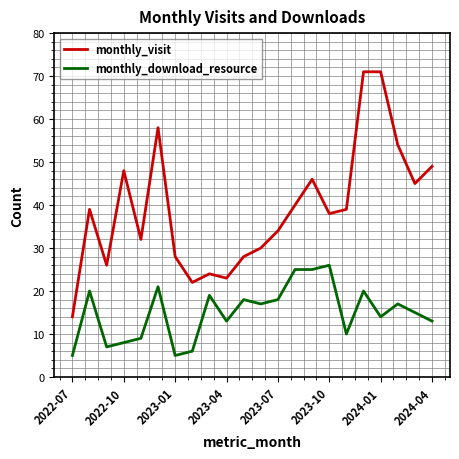

Reading right to left, list all the values displayed in this chart.

monthly_visit: 49	45	54	71	71	39	38	46	40	34	30	28	23	24	22	28	58	32	48	26	39	14
monthly_download_resource: 13	15	17	14	20	10	26	25	25	18	17	18	13	19	6	5	21	9	8	7	20	5